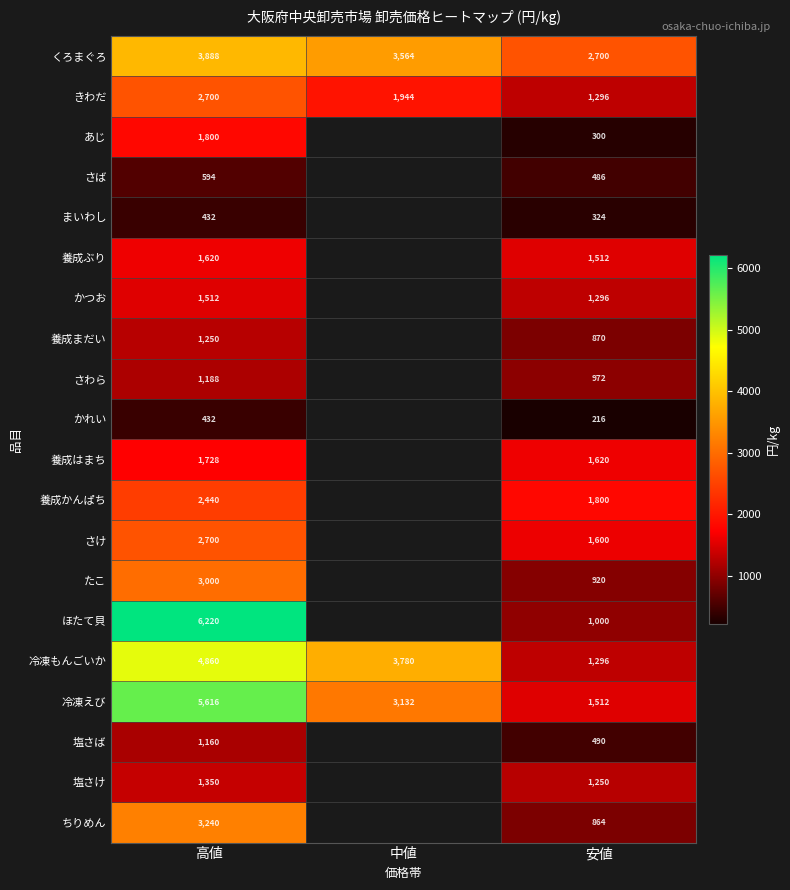

What is the approximate value of きわだ at 安値, to the nearest 100?

1300